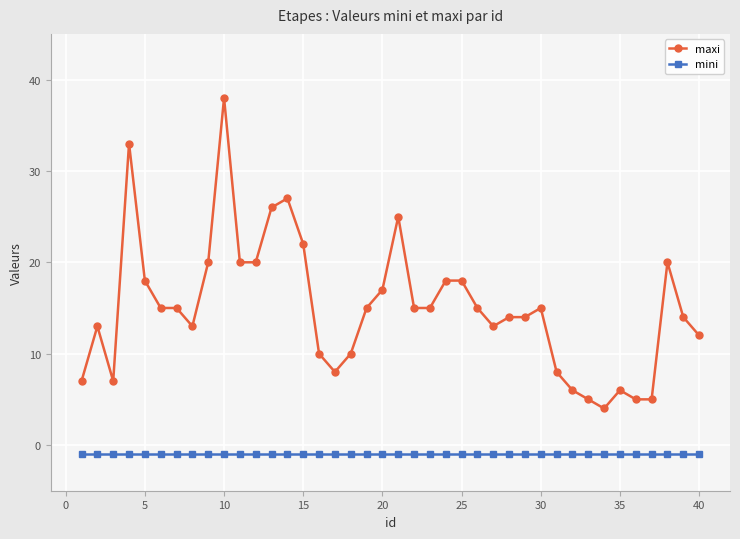

Rank the series by their maximum value, from highest to lowest.

maxi, mini